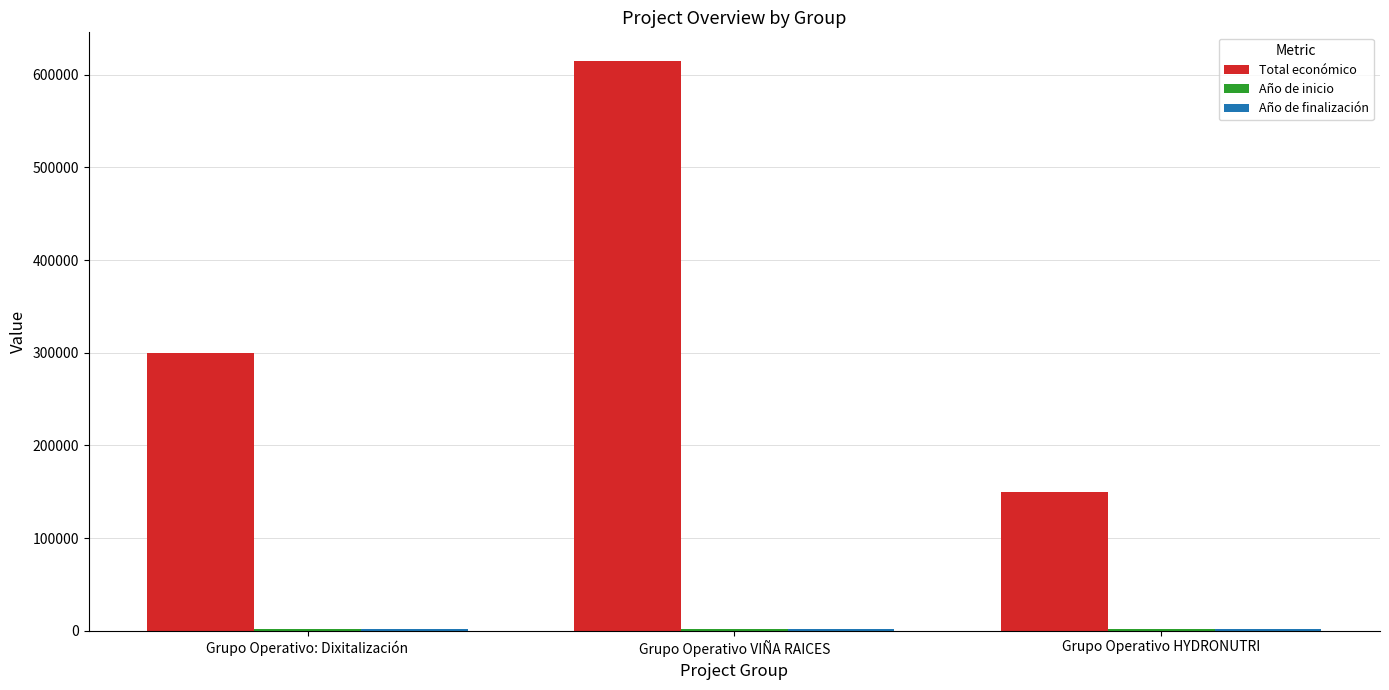

What is the difference between the maximum and minimum values in the Total económico series?

464907